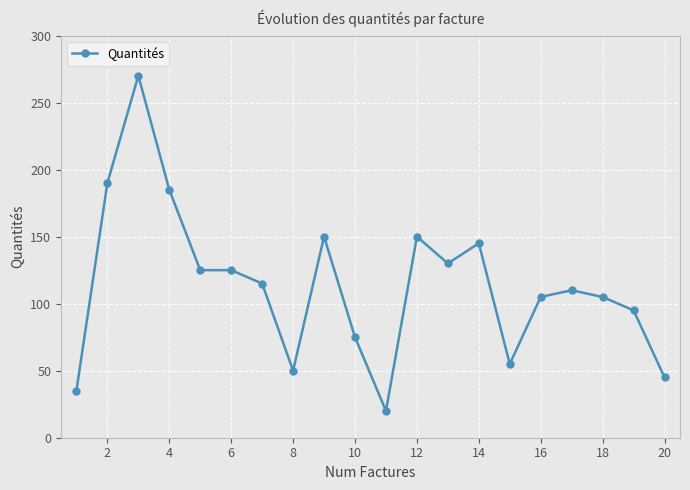

What is the sum of all values?

2280